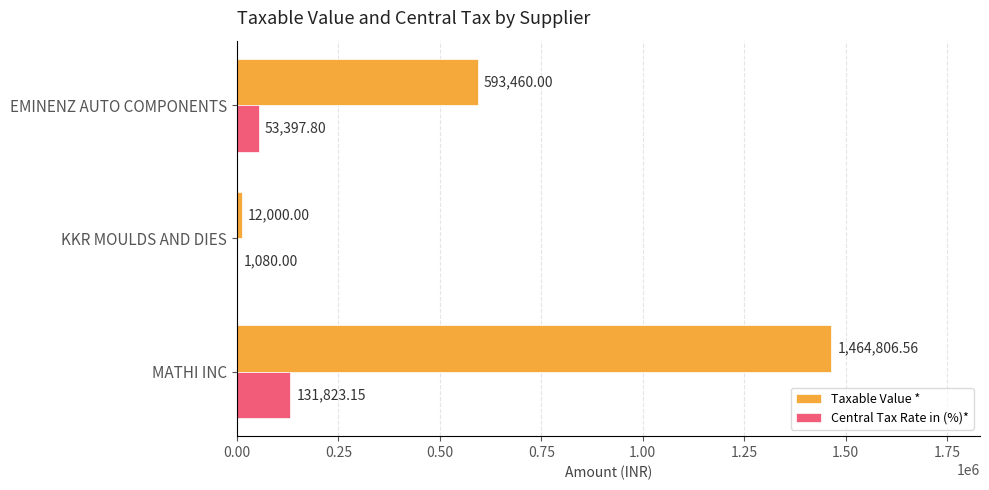

At which label is Central Tax Rate in (%)* closest to 66451?

EMINENZ AUTO COMPONENTS